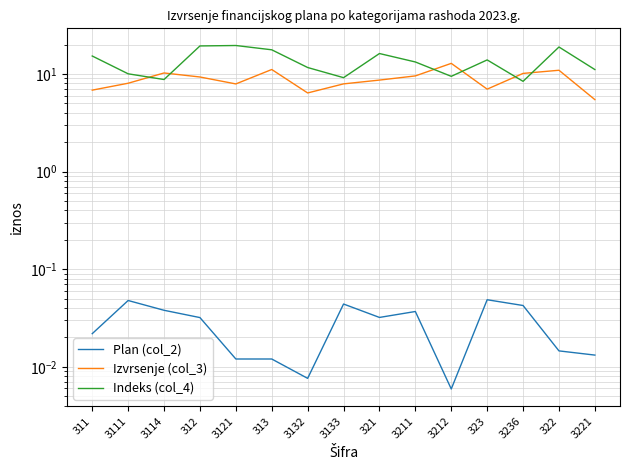

What is the difference between the maximum and minimum values in the Izvrsenje (col_3) series?

7.4